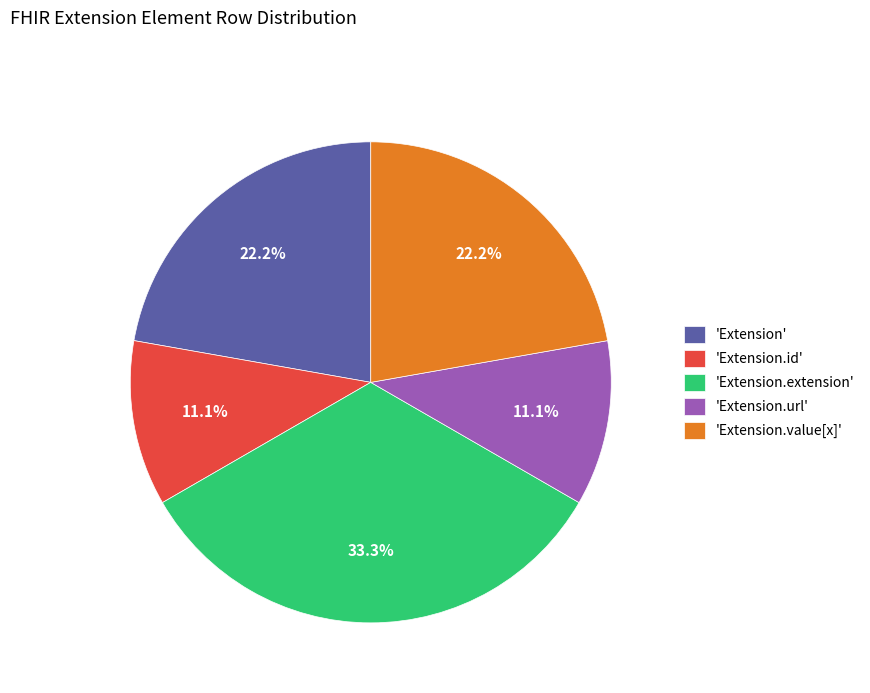

What is the largest slice in the pie chart?

'Extension.extension'